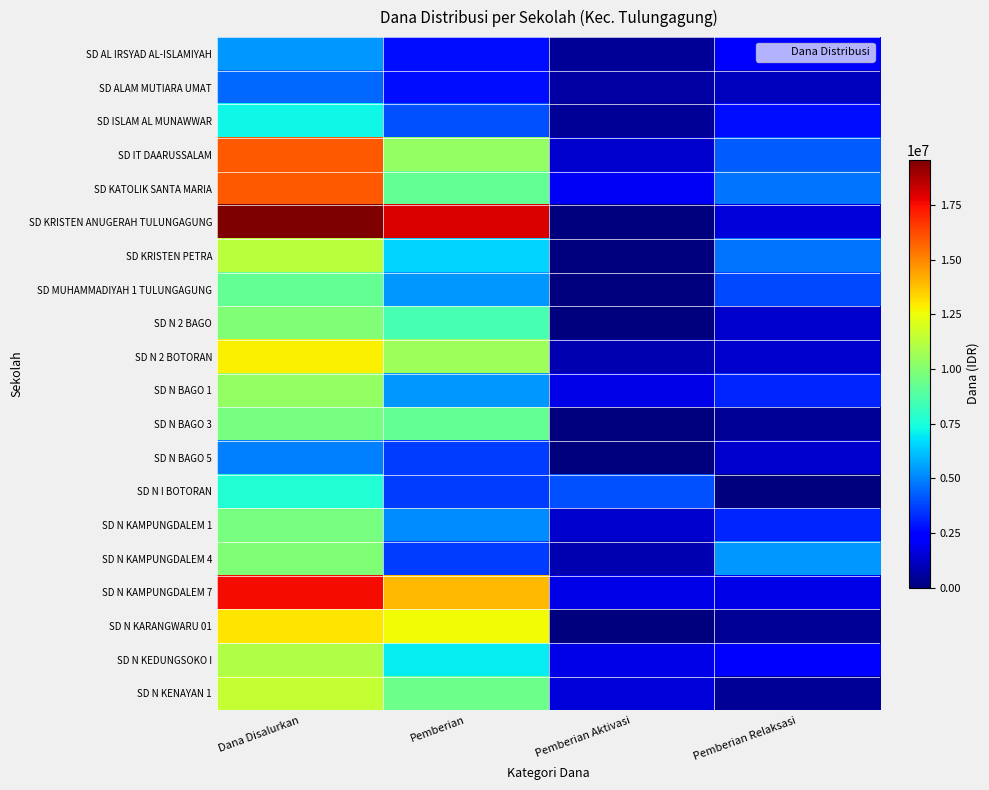

Which category has the highest value across all series?

Dana Disalurkan